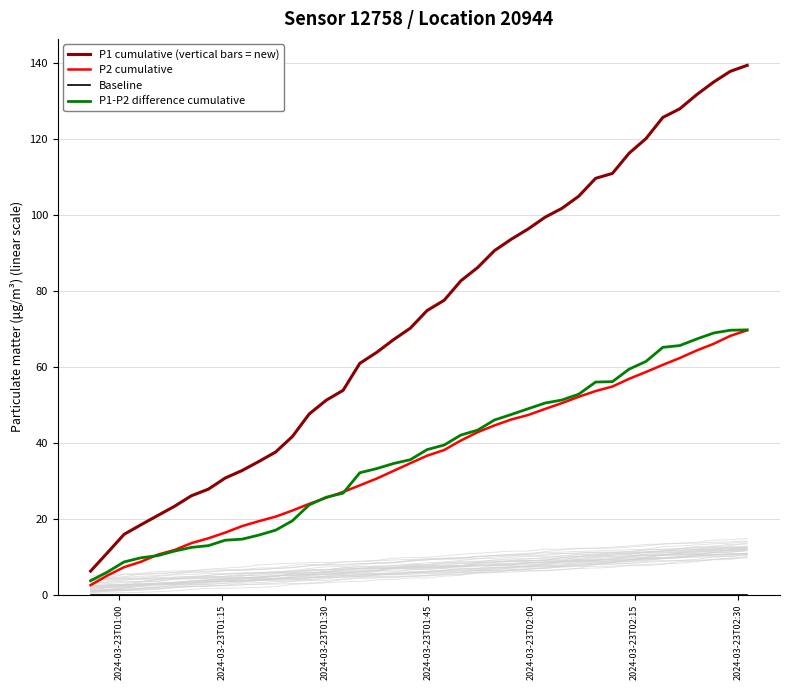

What is the minimum value for P1 cumulative (vertical bars = new)?

6.2